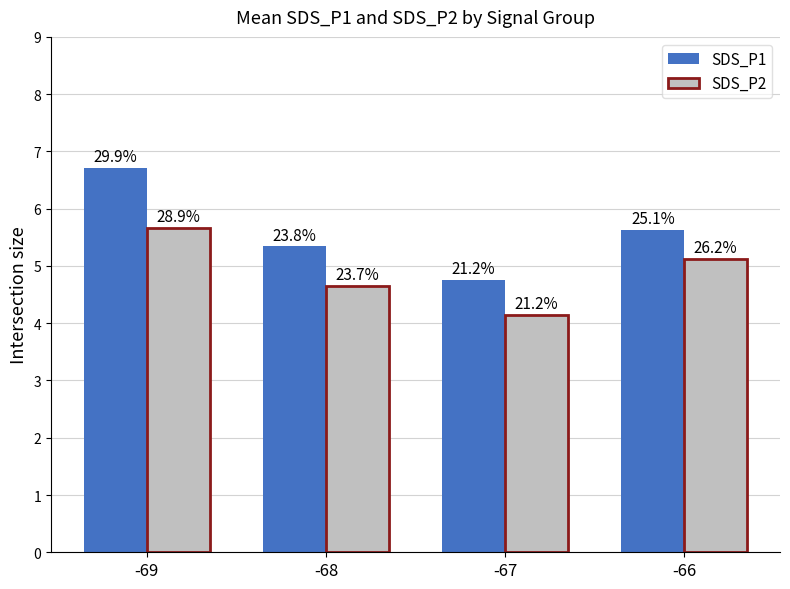

At how many categories does at least one series exceed 5?

3